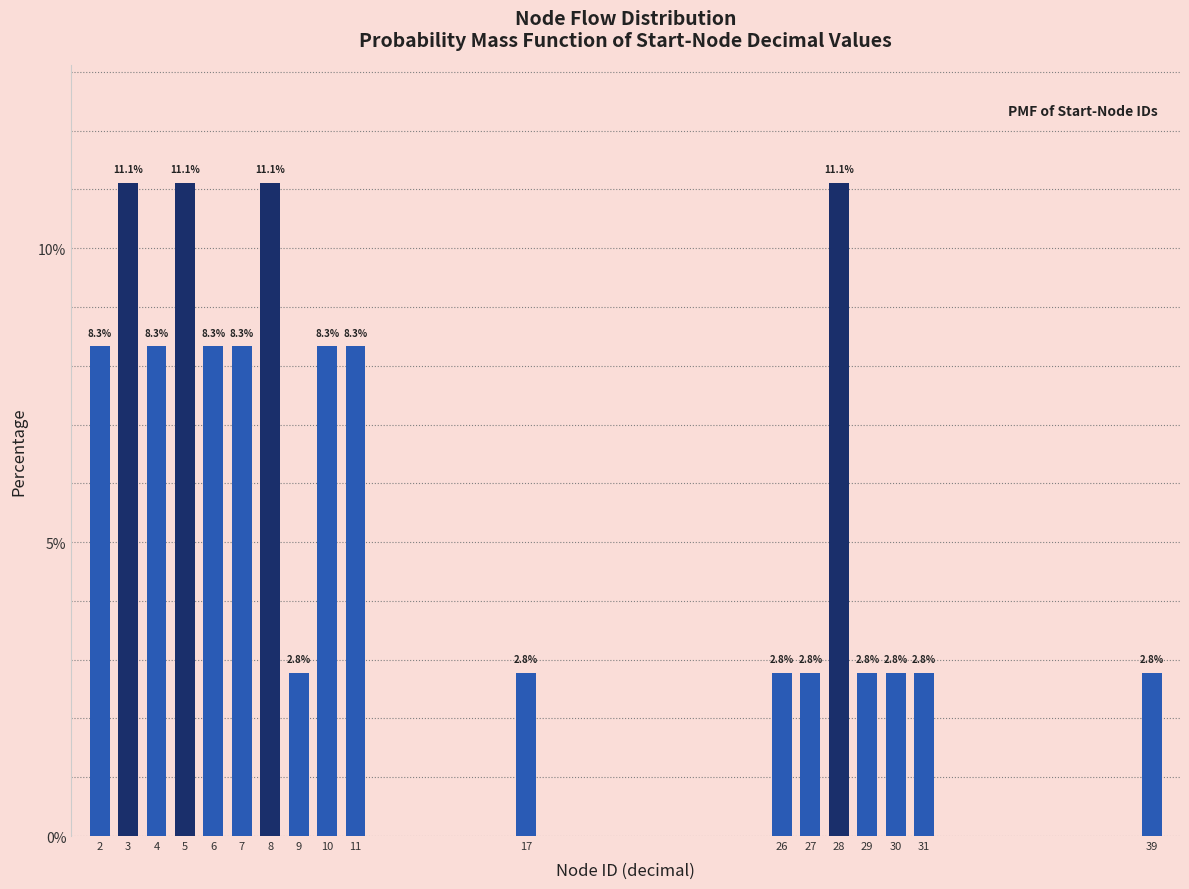

Reading left to right, extract all data points from this chart.

2=8.3	3=11.1	4=8.3	5=11.1	6=8.3	7=8.3	8=11.1	9=2.8	10=8.3	11=8.3	17=2.8	26=2.8	27=2.8	28=11.1	29=2.8	30=2.8	31=2.8	39=2.8